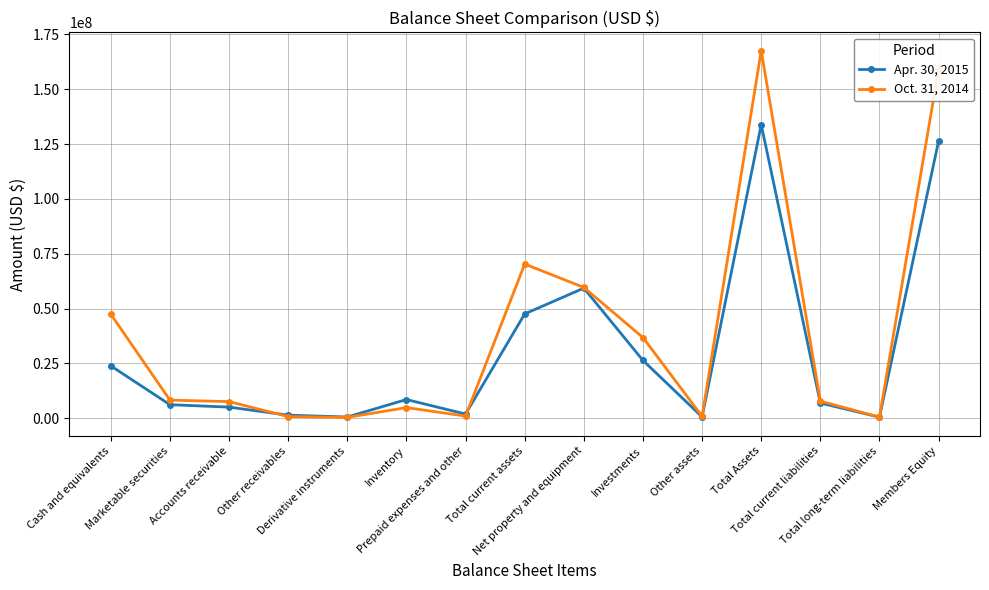

What position from the right is Investments?

6